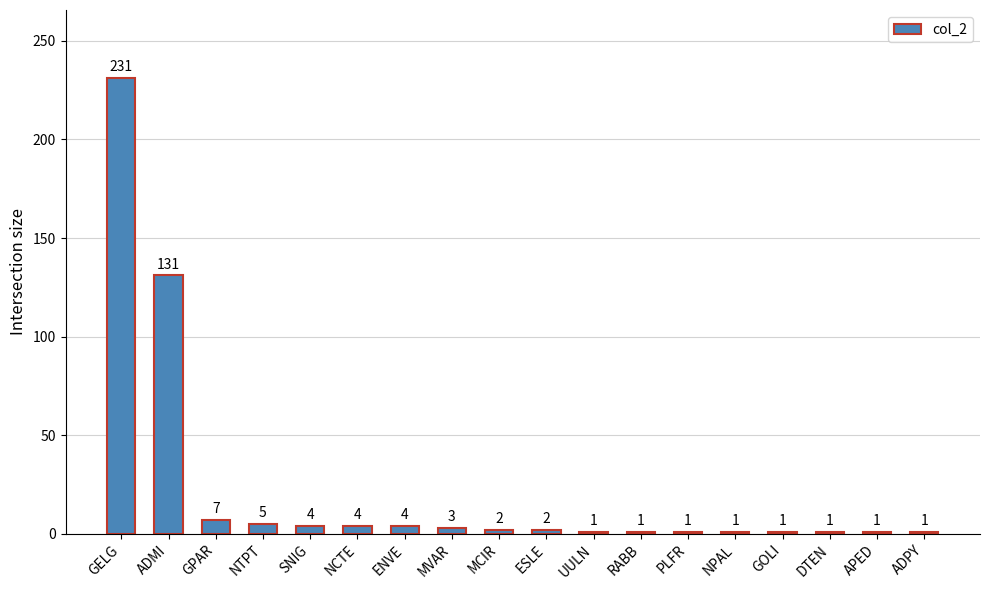

How many bars are there in total?

18